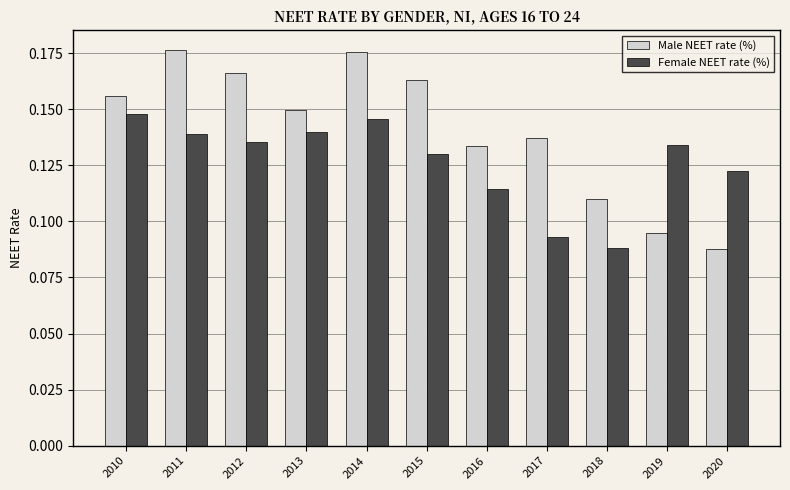

Which series changed the most between 2016 and 2018?

Female NEET rate (%)